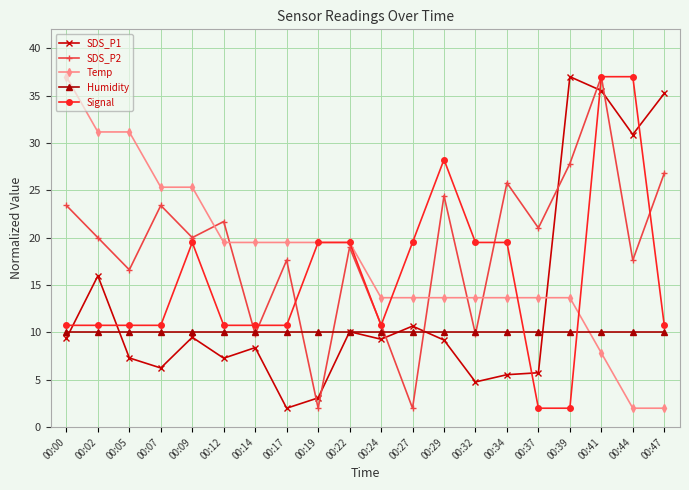

How many times do Temp and Humidity cross each other?

1